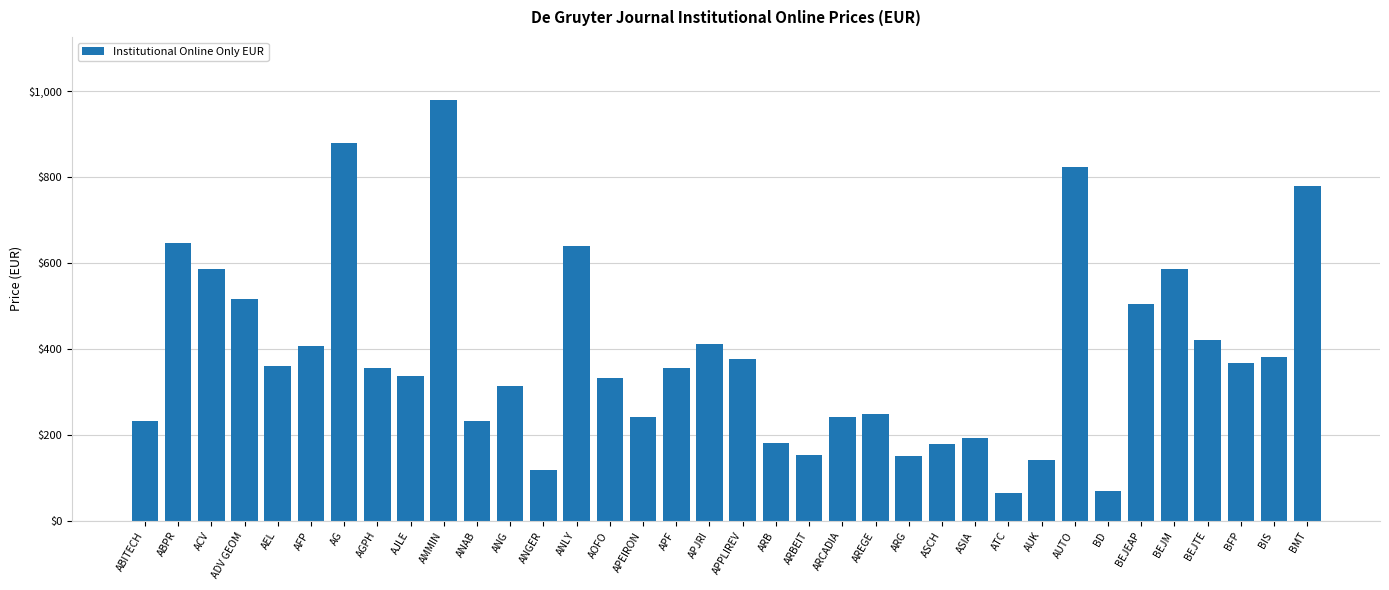

True or false: the data shows 318 at ARCADIA.

False